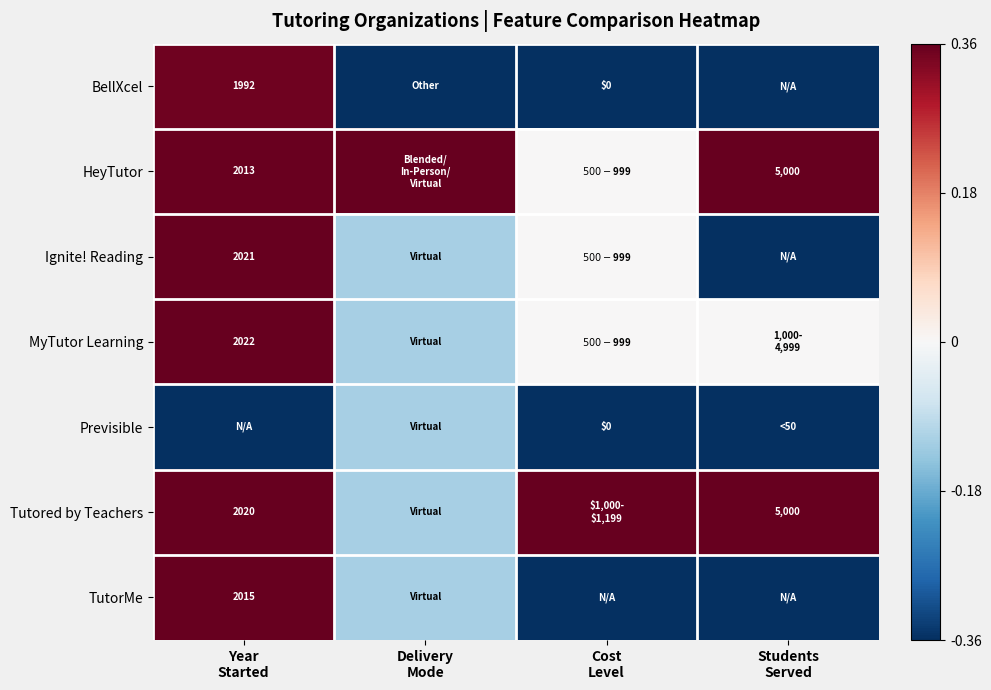

Count the number of categories in the chart.

4